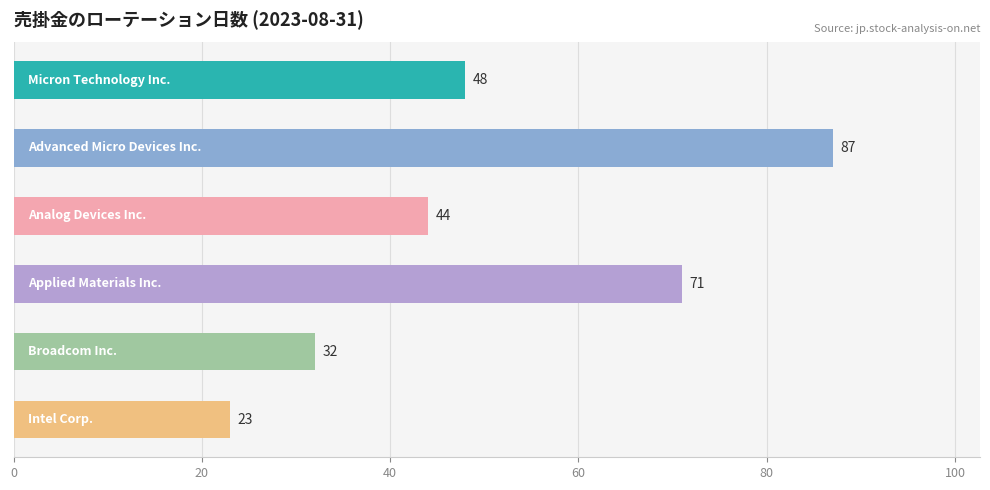

What is the average value?

51